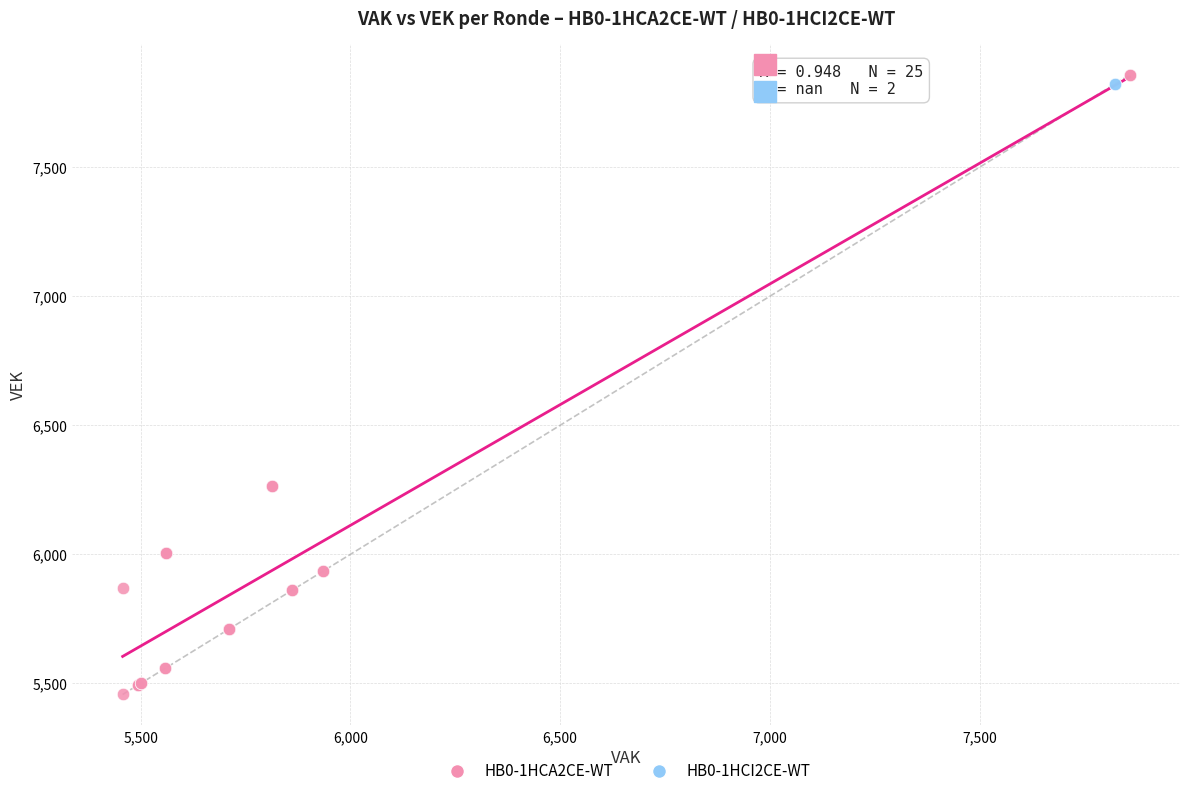

Which series reaches the minimum Y coordinate?

HB0-1HCA2CE-WT